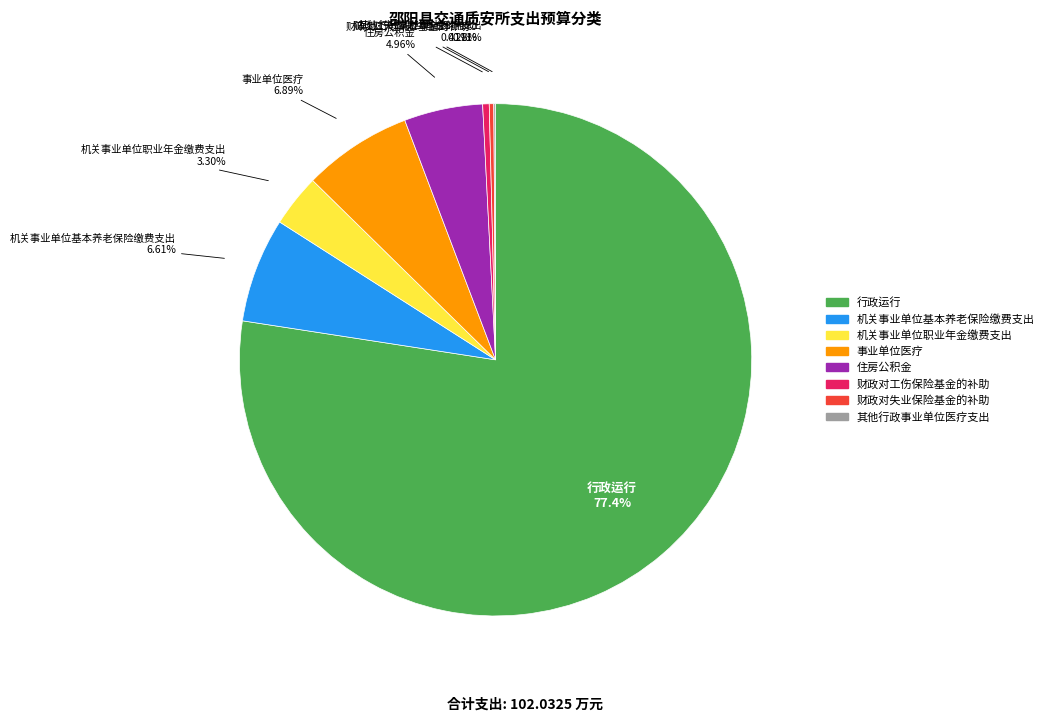

Is there a majority slice in this chart?

Yes